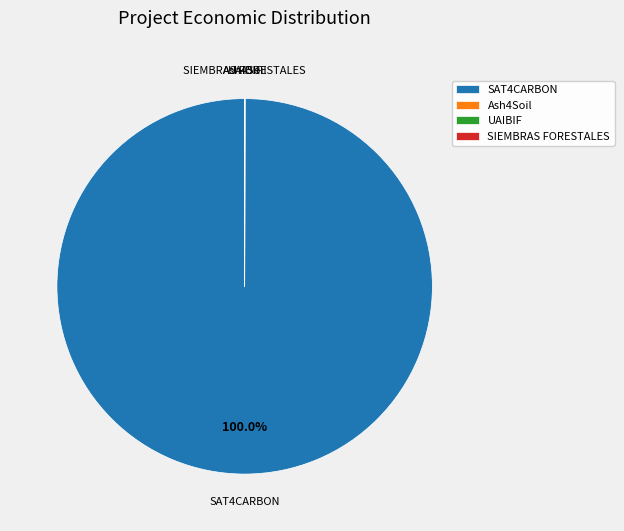

Which slice is the largest?

SAT4CARBON